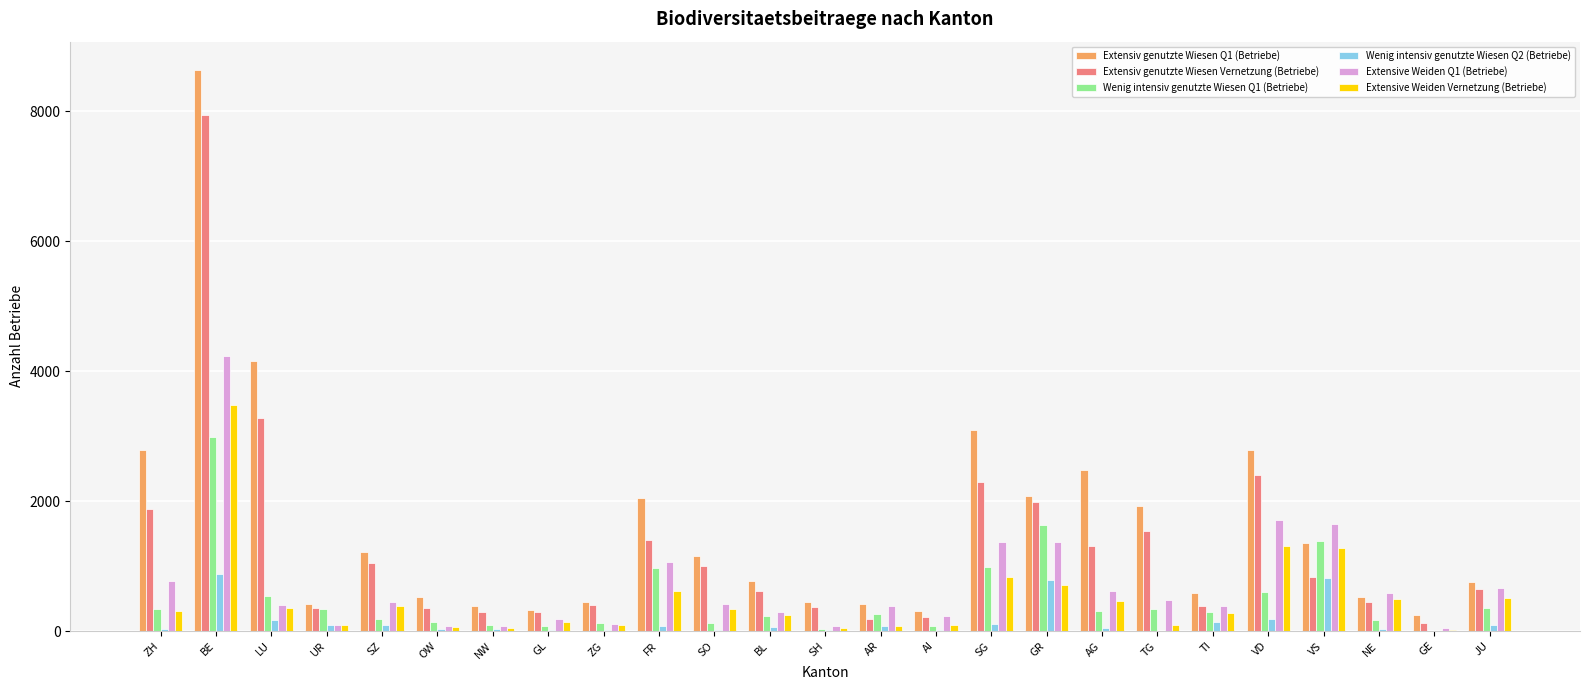

What is the greatest value displayed?

8637